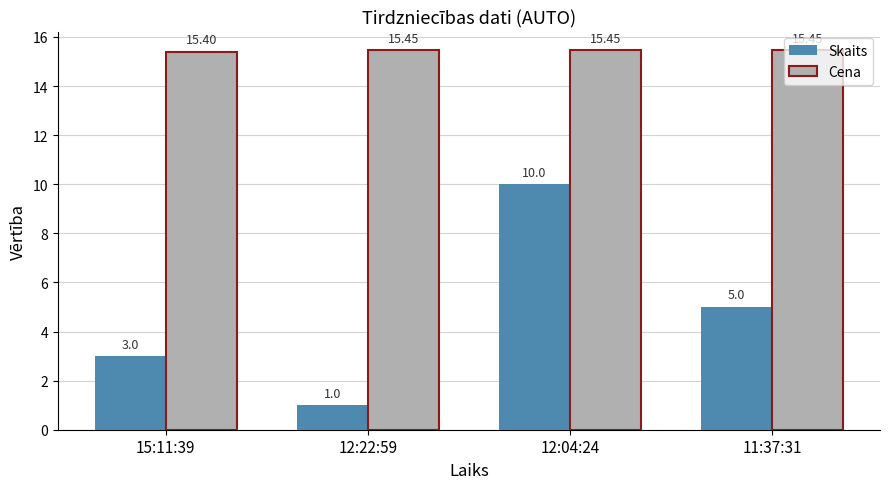

Which series changed the most between 12:04:24 and 11:37:31?

Skaits